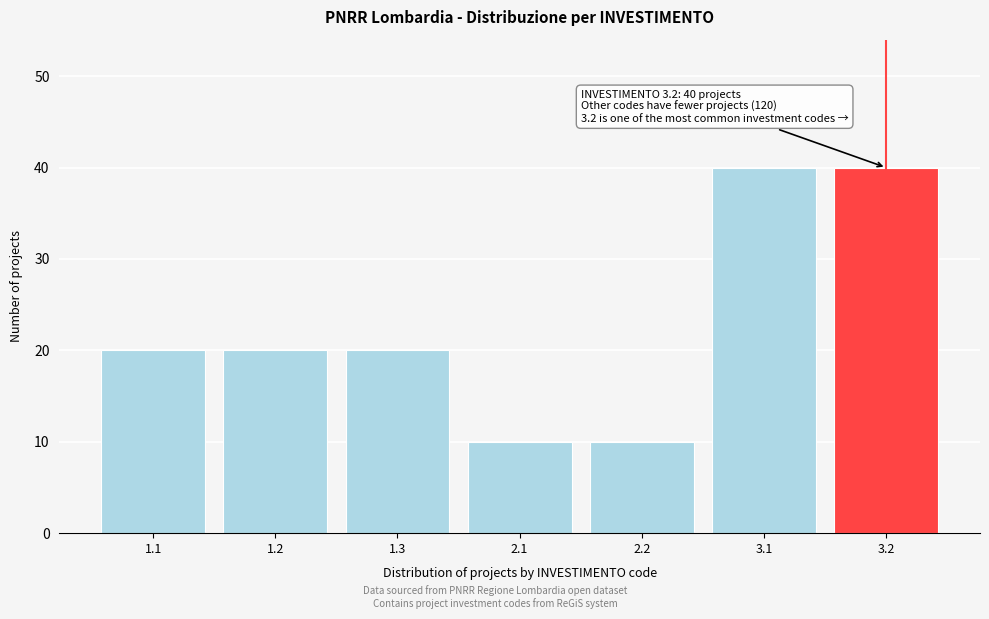

Reading right to left, extract all data points from this chart.

40	40	10	10	20	20	20